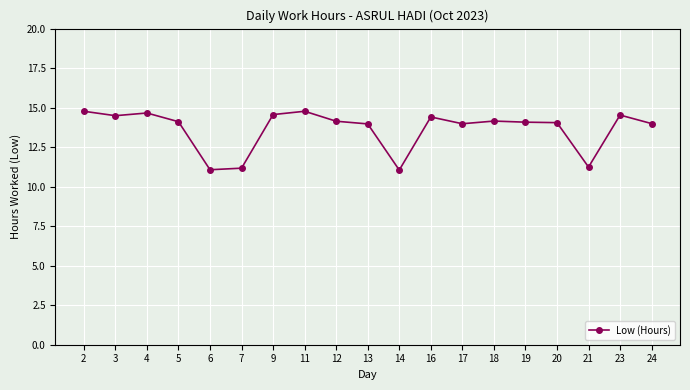

How many lines are shown in the chart?

1